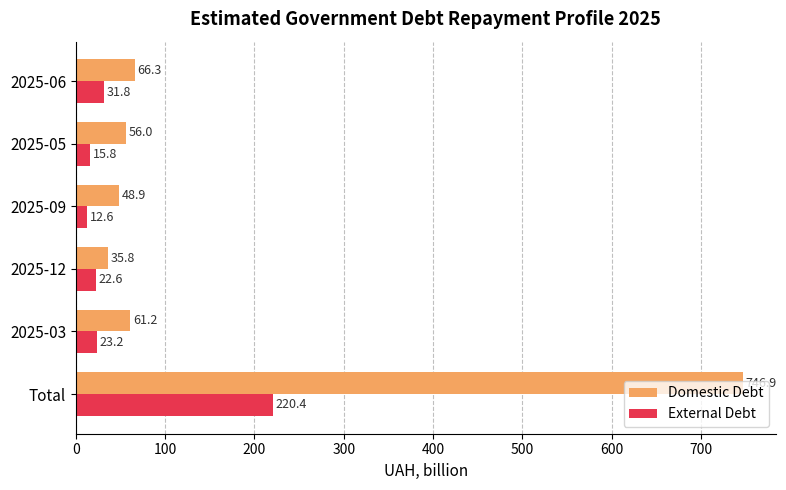

What is the difference between the maximum and second lowest values in the Domestic Debt series?

698.0